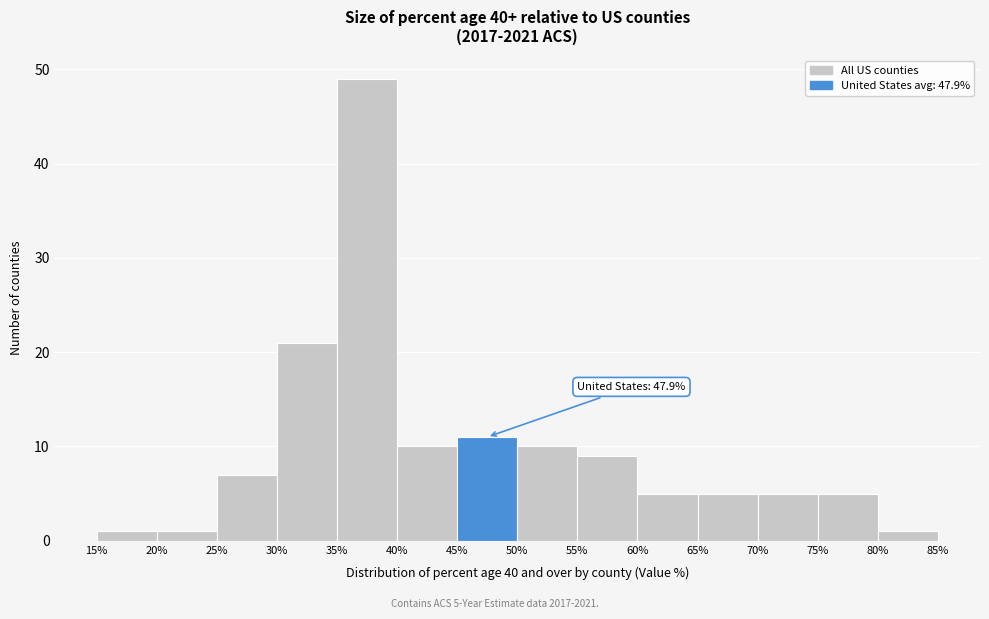

Which range on the x-axis has the tallest bar?

35% to 40%